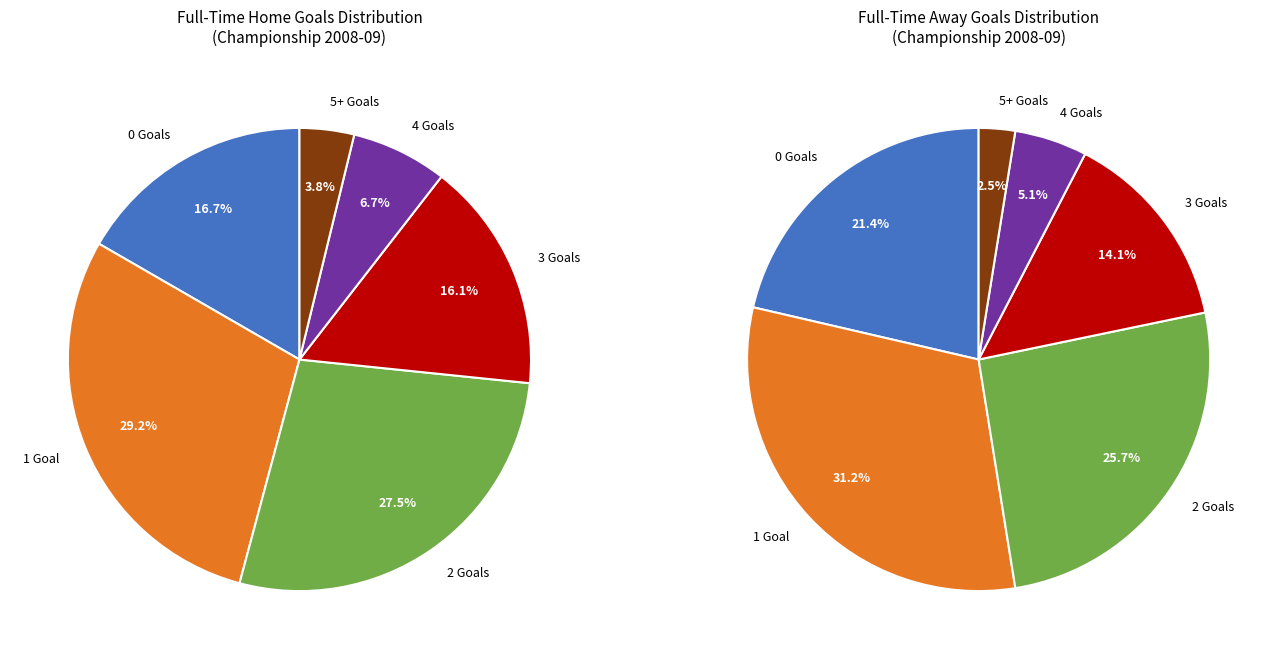

What percentage is the 1 slice, to the nearest percent?

29%